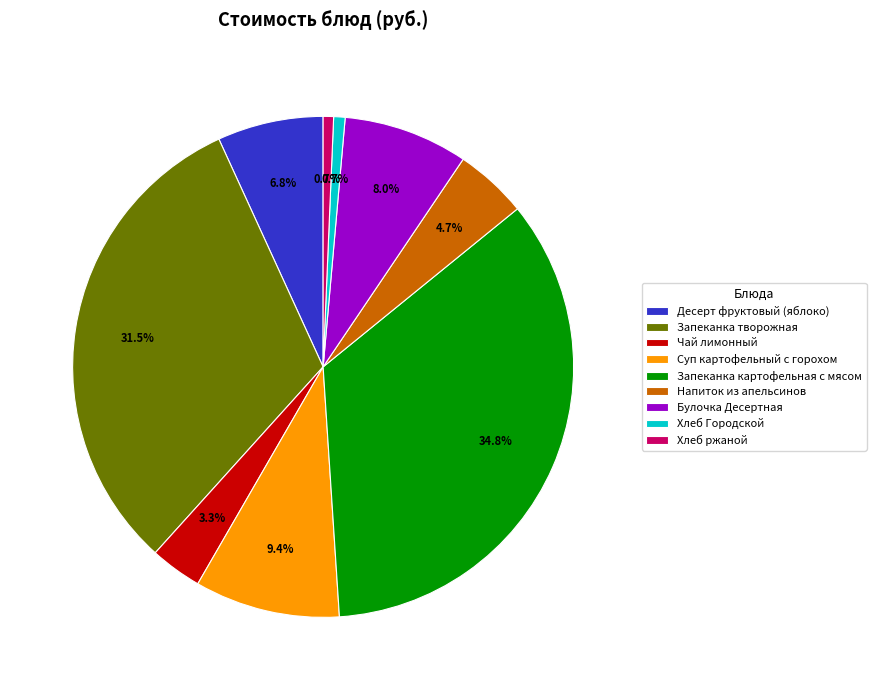

Is Запеканка картофельная с мясом the majority of the pie?

No